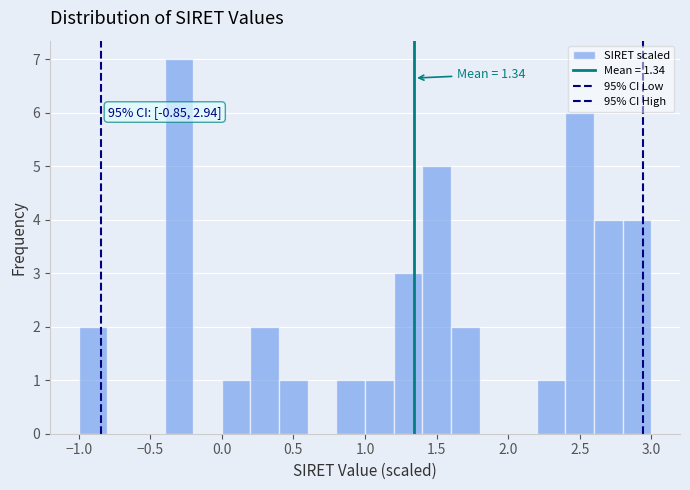

Over which range of the x-axis is the bar tallest?

-0.4 to -0.2